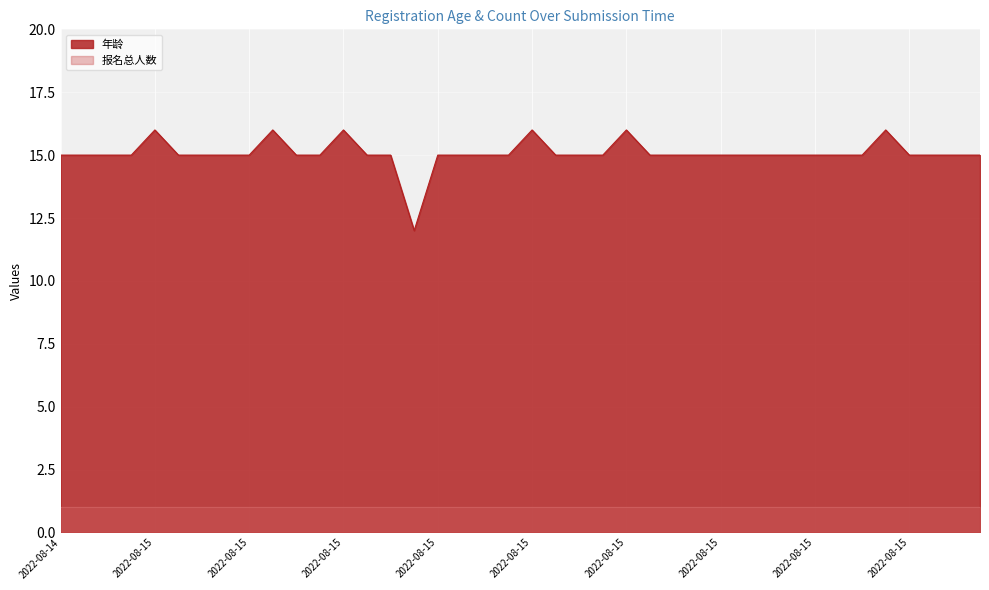

How many lines are shown in the chart?

2